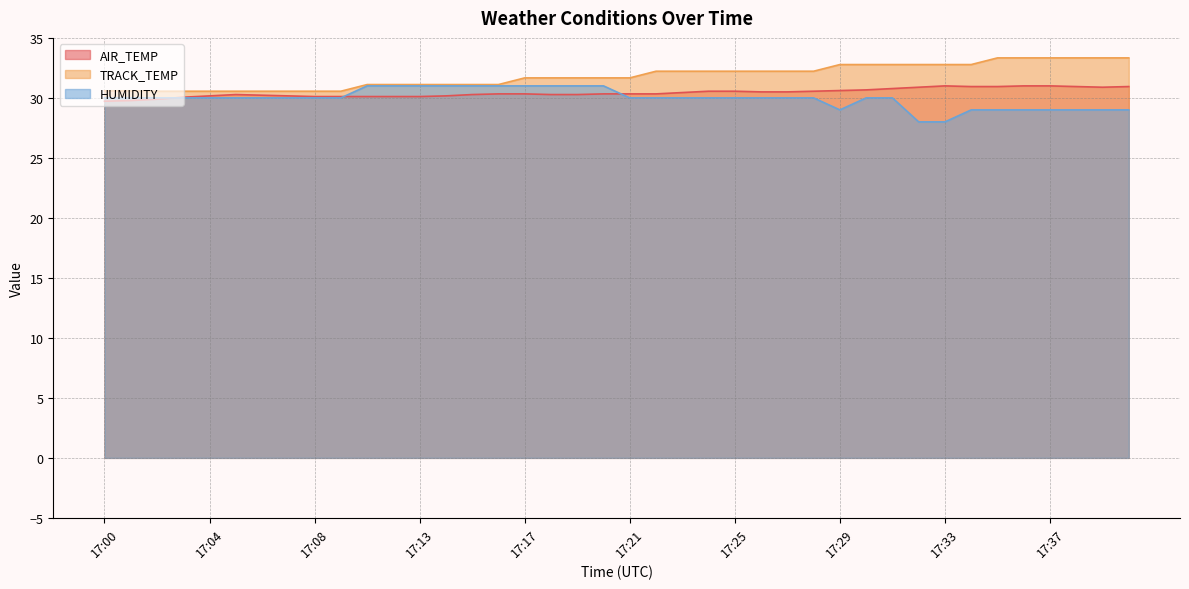

True or false: AIR_TEMP has more than 1 points higher than both neighbors.

True